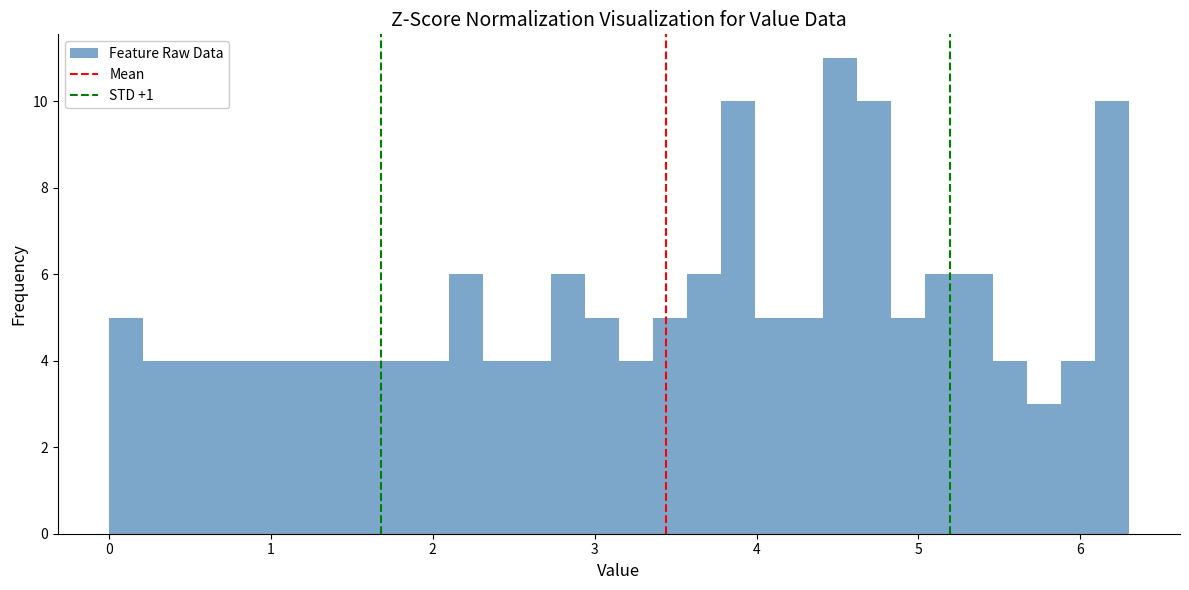

Read against the x-axis, roughly where is the centre of the tallest bar?

4.5